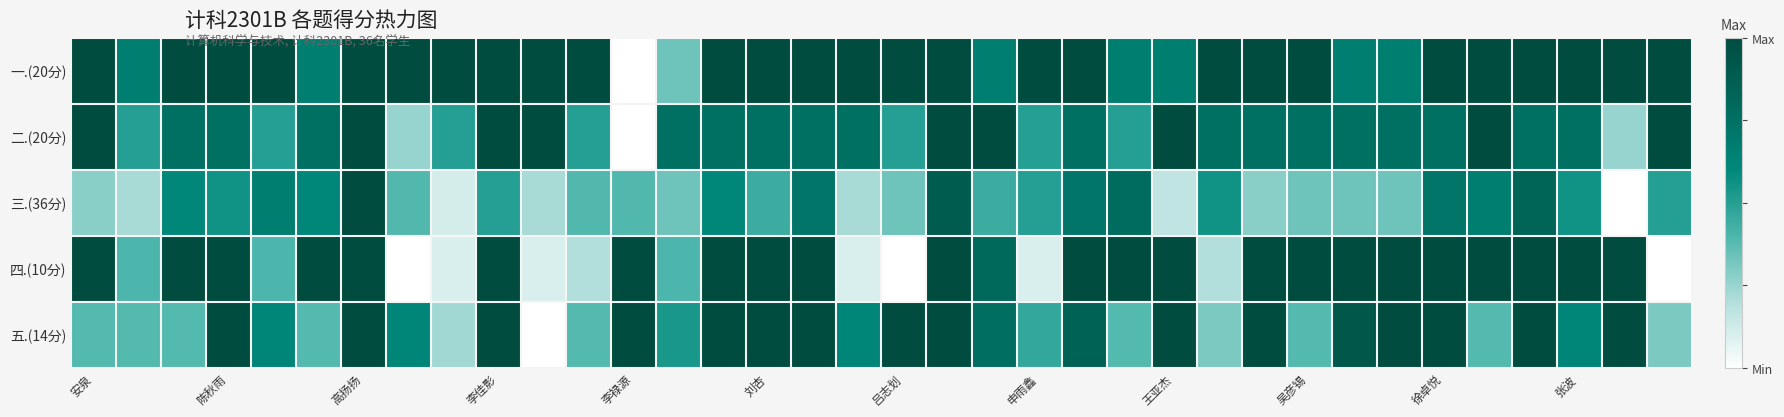

Reading left to right, what are all the values shown in this chart?

一.(20分): 1.0	0.7	1.0	1.0	1.0	0.7	1.0	1.0	1.0	1.0	1.0	1.0	0.0	0.3	1.0	1.0	1.0	1.0	1.0	1.0	0.7	1.0	1.0	0.7	0.7	1.0	1.0	1.0	0.7	0.7	1.0	1.0	1.0	1.0	1.0	1.0
二.(20分): 1.0	0.5	0.8	0.8	0.5	0.8	1.0	0.2	0.5	1.0	1.0	0.5	0.0	0.8	0.8	0.8	0.8	0.8	0.5	1.0	1.0	0.5	0.8	0.5	1.0	0.8	0.8	0.8	0.8	0.8	0.8	1.0	0.8	0.8	0.2	1.0
三.(36分): 0.3	0.2	0.6	0.6	0.7	0.6	1.0	0.4	0.1	0.5	0.2	0.4	0.4	0.3	0.6	0.4	0.7	0.2	0.3	0.9	0.4	0.5	0.7	0.8	0.2	0.6	0.3	0.3	0.3	0.3	0.7	0.7	0.8	0.6	0.0	0.5
四.(10分): 1.0	0.4	1.0	1.0	0.4	1.0	1.0	0.0	0.1	1.0	0.1	0.2	1.0	0.4	1.0	1.0	1.0	0.1	0.0	1.0	0.8	0.1	1.0	1.0	1.0	0.2	1.0	1.0	1.0	1.0	1.0	1.0	1.0	1.0	1.0	0.0
五.(14分): 0.4	0.4	0.4	1.0	0.6	0.4	1.0	0.6	0.2	1.0	0.0	0.4	1.0	0.5	1.0	1.0	1.0	0.6	1.0	1.0	0.8	0.5	0.8	0.4	1.0	0.3	1.0	0.4	0.9	1.0	1.0	0.4	1.0	0.6	1.0	0.3